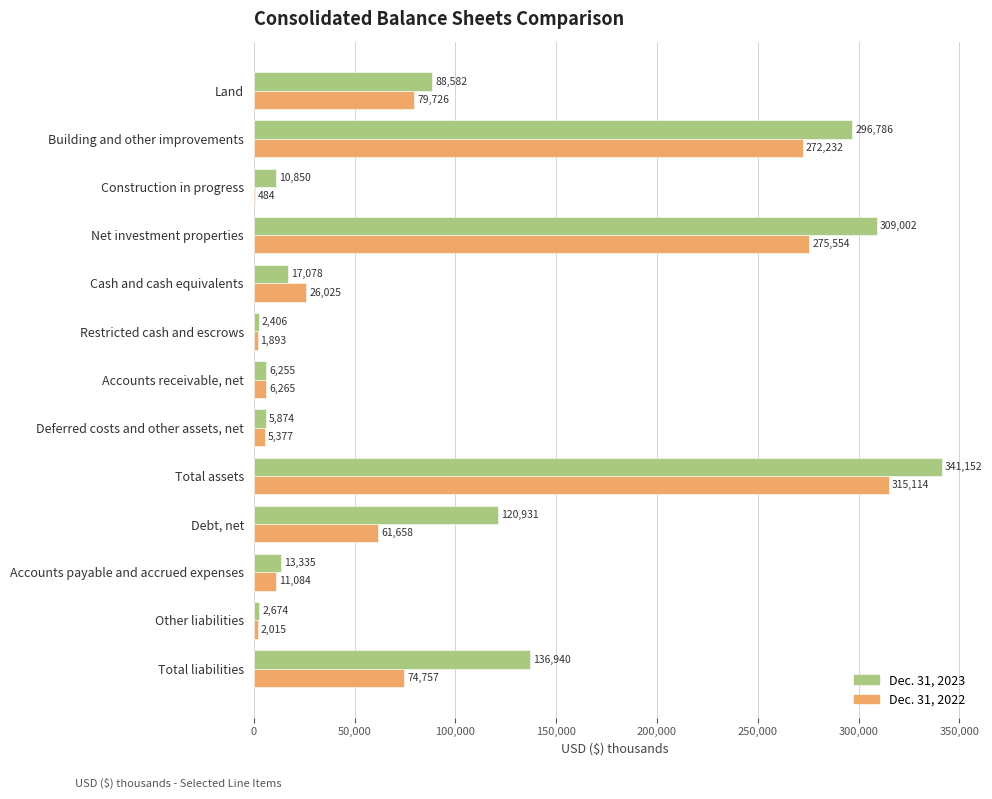

What is the sum of all Dec. 31, 2022 values?

1132184